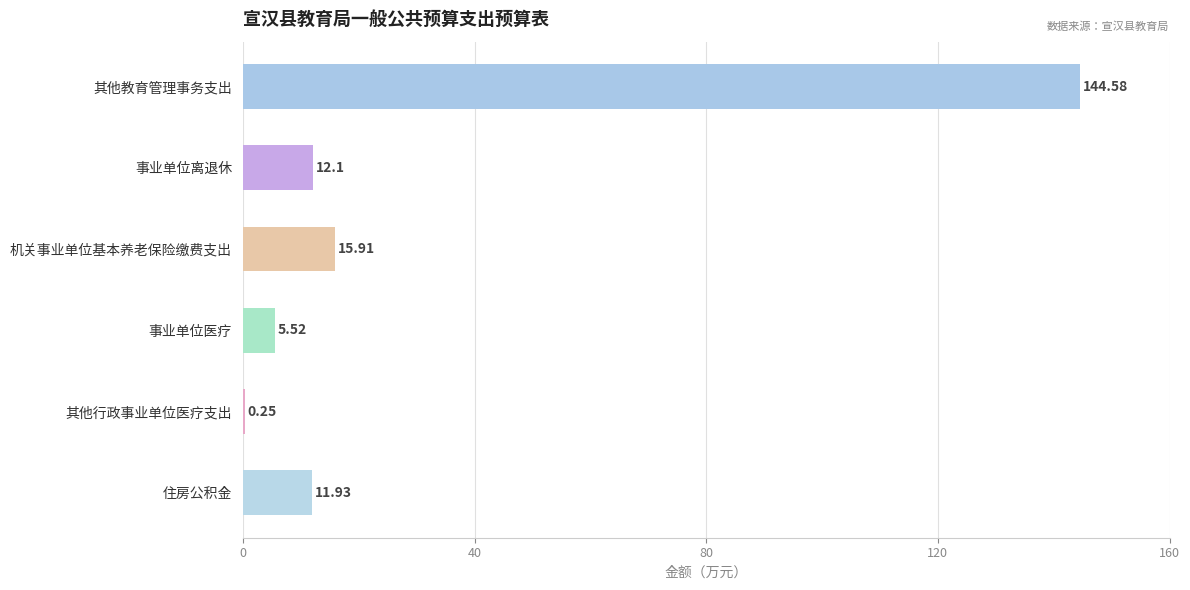

Between 机关事业单位基本养老保险缴费支出 and 其他行政事业单位医疗支出, which is larger?

机关事业单位基本养老保险缴费支出